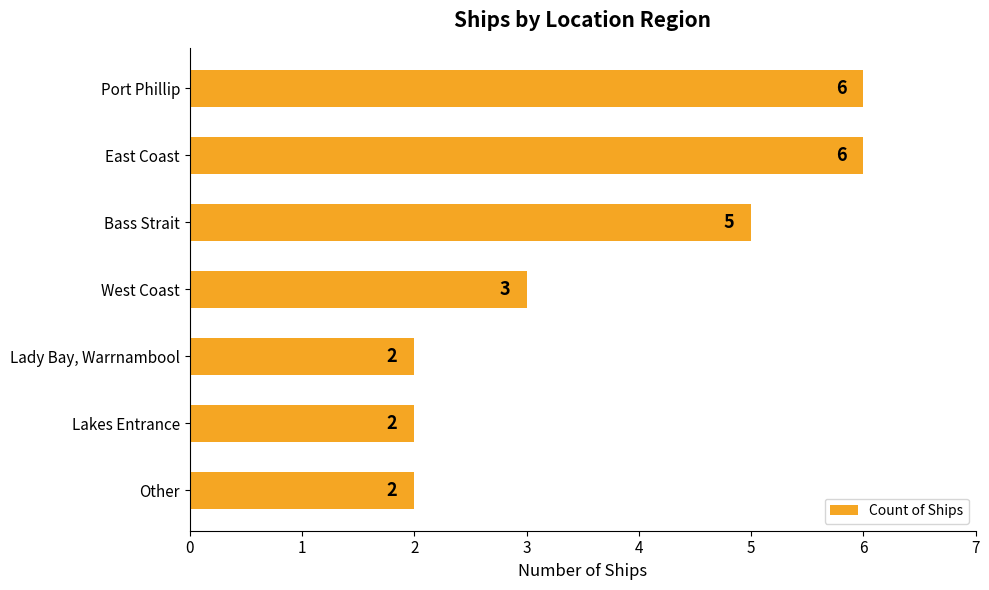

What is the label of the 4th bar from the top?

West Coast